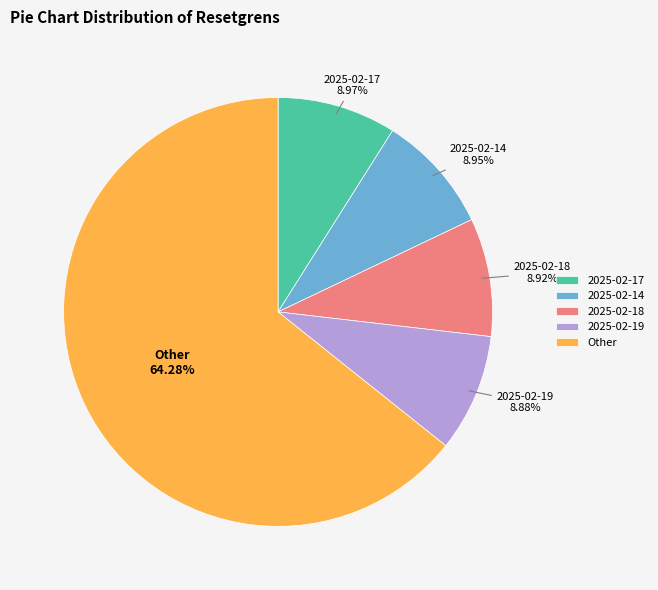

Do 2025-02-17 and 2025-02-14 together represent more than half of the pie?

No